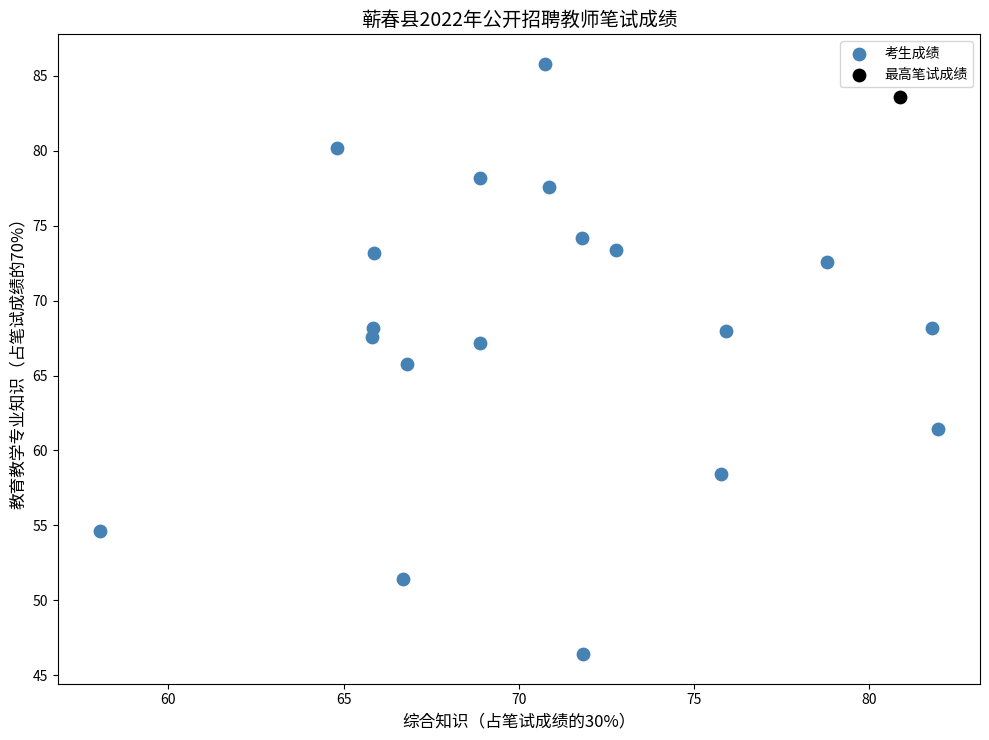

What are all the series names shown in the legend?

考生成绩, 最高笔试成绩